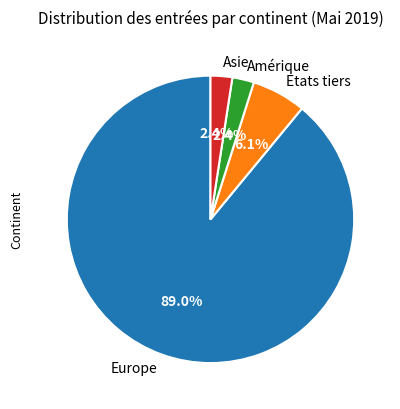

Does any single category account for the majority?

Yes